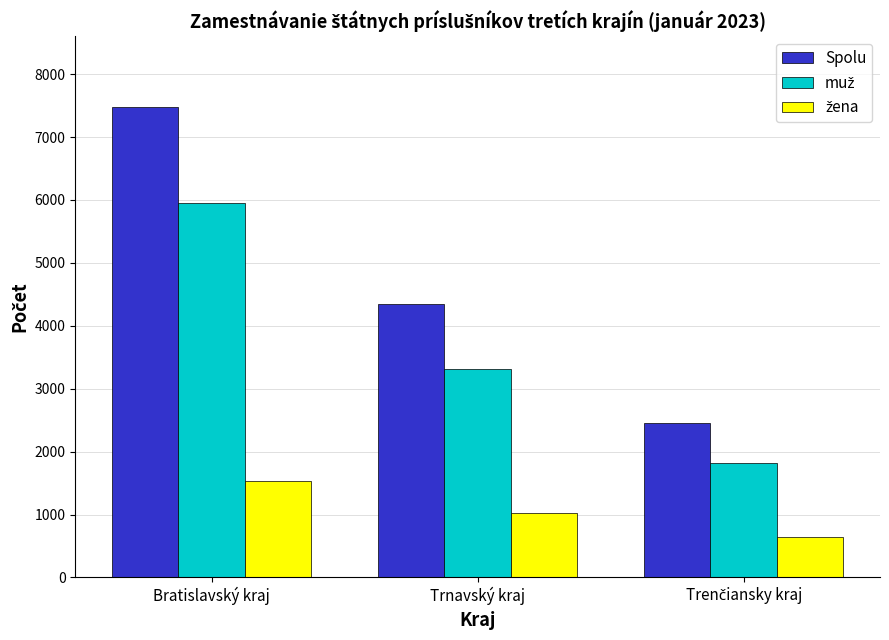

Which series has the largest range (max minus min)?

Spolu